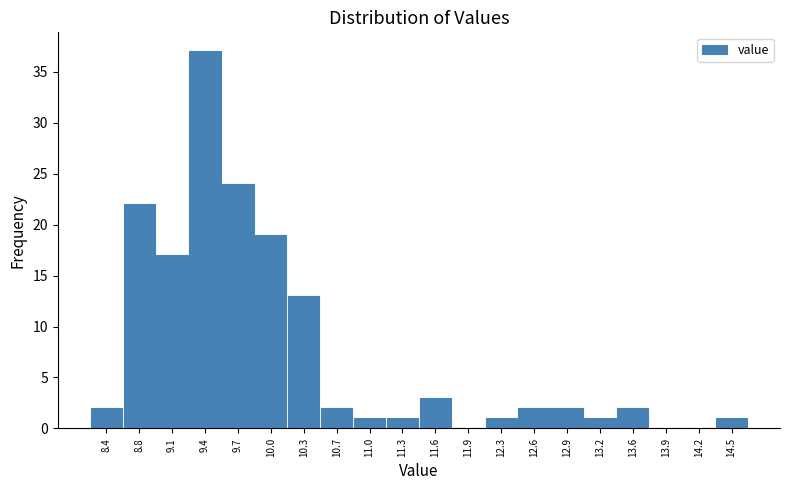

Reading left to right, list every bar in this chart as the range it spans on the x-axis followed by its height. Neither the bar edges nor the heights are printed on the chart, so give them approximately, as read against the axes.

8.27 to 8.59: 2
8.59 to 8.91: 22
8.91 to 9.23: 17
9.23 to 9.55: 37
9.55 to 9.87: 24
9.87 to 10.19: 19
10.19 to 10.51: 13
10.51 to 10.83: 2
10.83 to 11.15: 1
11.15 to 11.47: 1
11.47 to 11.79: 3
11.79 to 12.11: 0
12.11 to 12.43: 1
12.43 to 12.75: 2
12.75 to 13.07: 2
13.07 to 13.39: 1
13.39 to 13.71: 2
13.71 to 14.03: 0
14.03 to 14.35: 0
14.35 to 14.67: 1